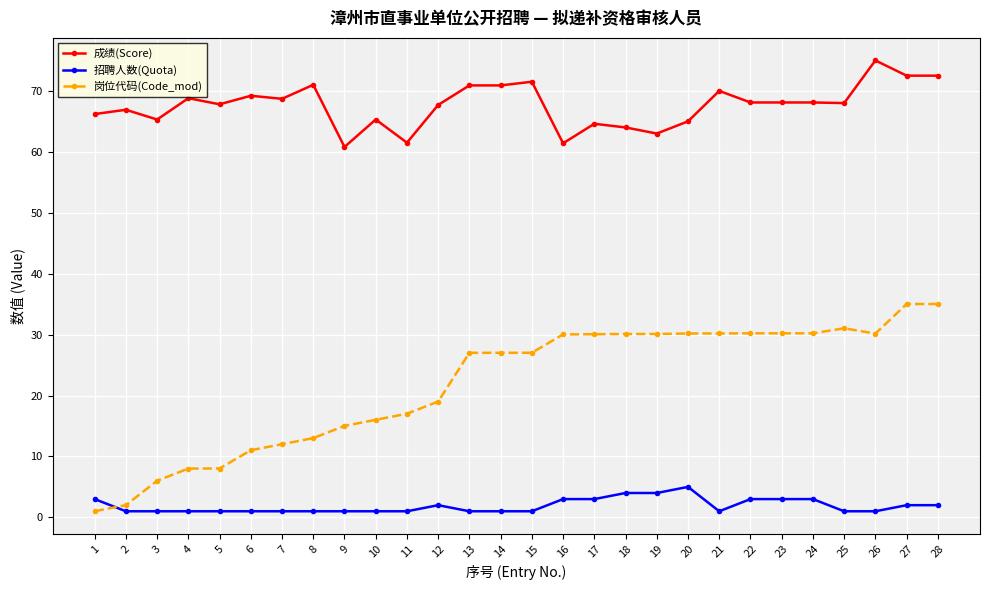

Which series has the widest spread of values?

岗位代码(Code_mod)